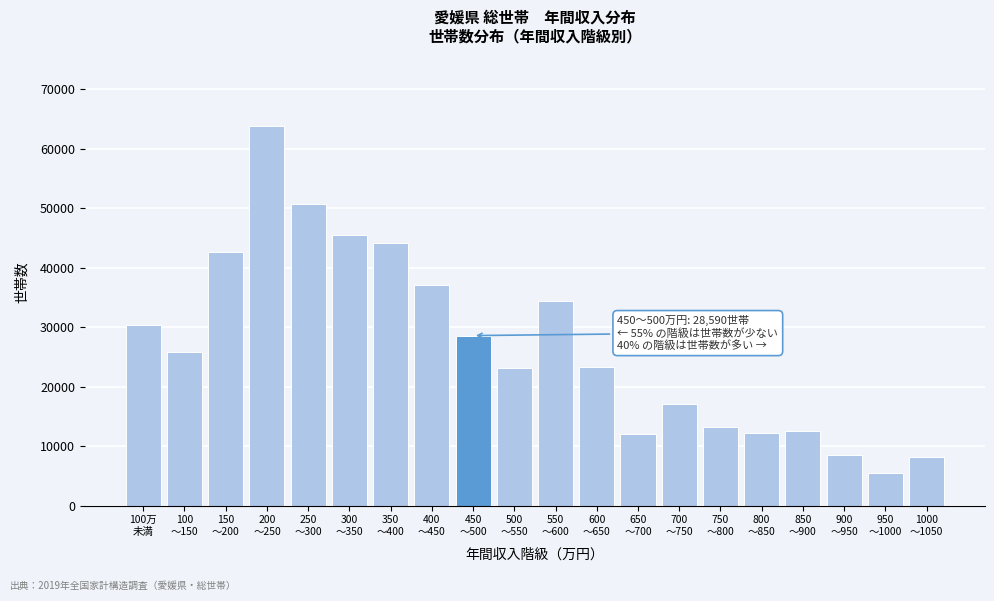

What is the value of the 13th bar from the left?

12006